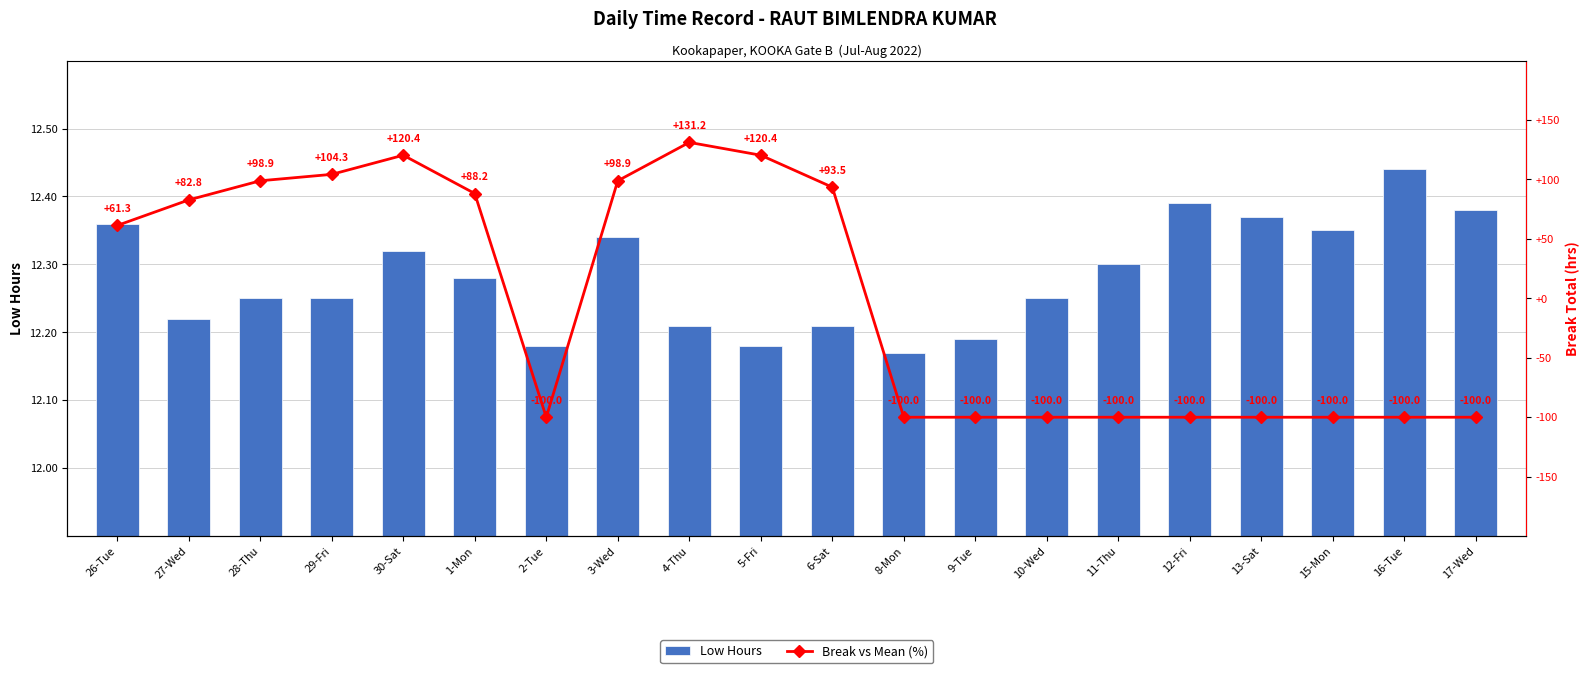

Is it true that Low Hours equals 12.3 at 3-Wed?

True